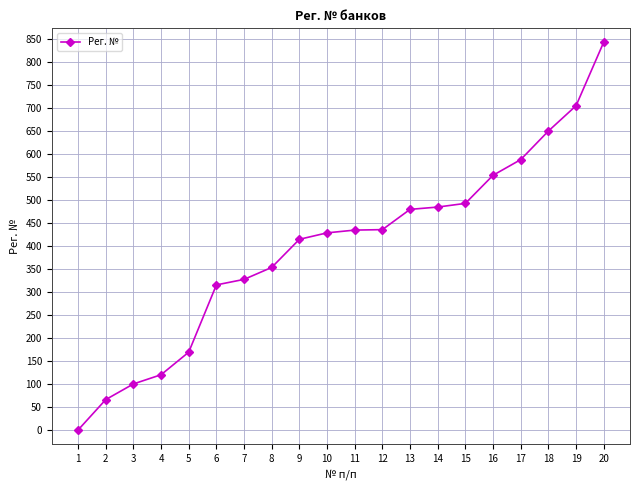

What is the value of the 5th point from the left?

170